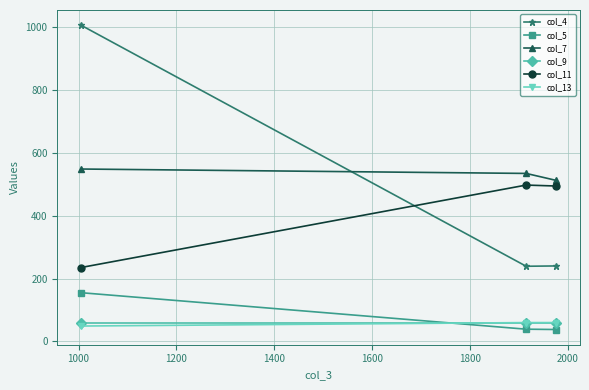

What is the maximum value for col_5?

155